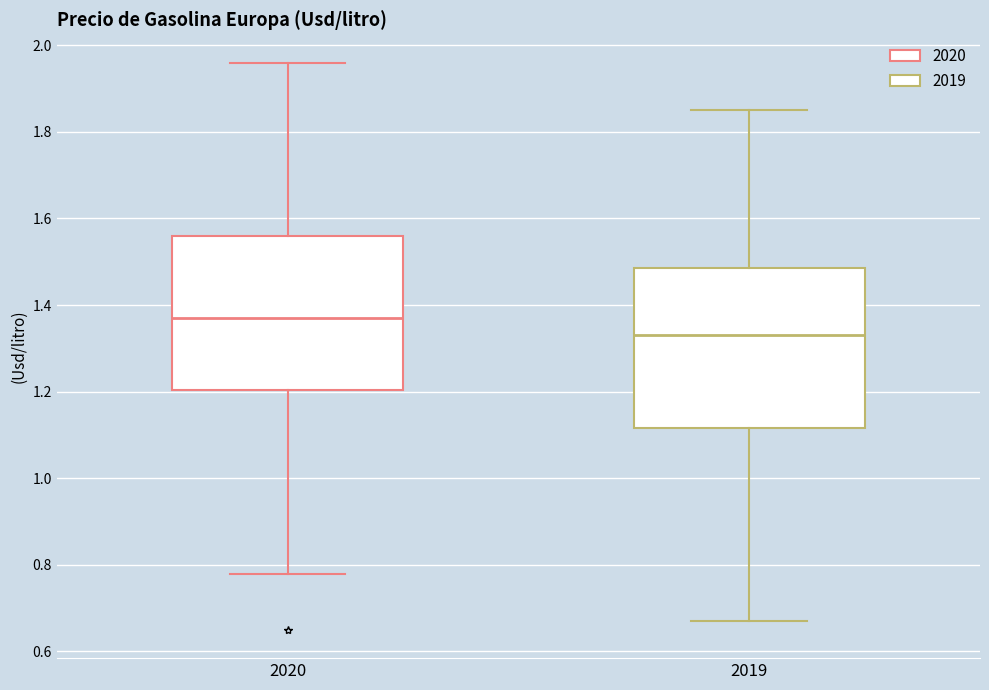

Which box's median line is the lowest?

2019